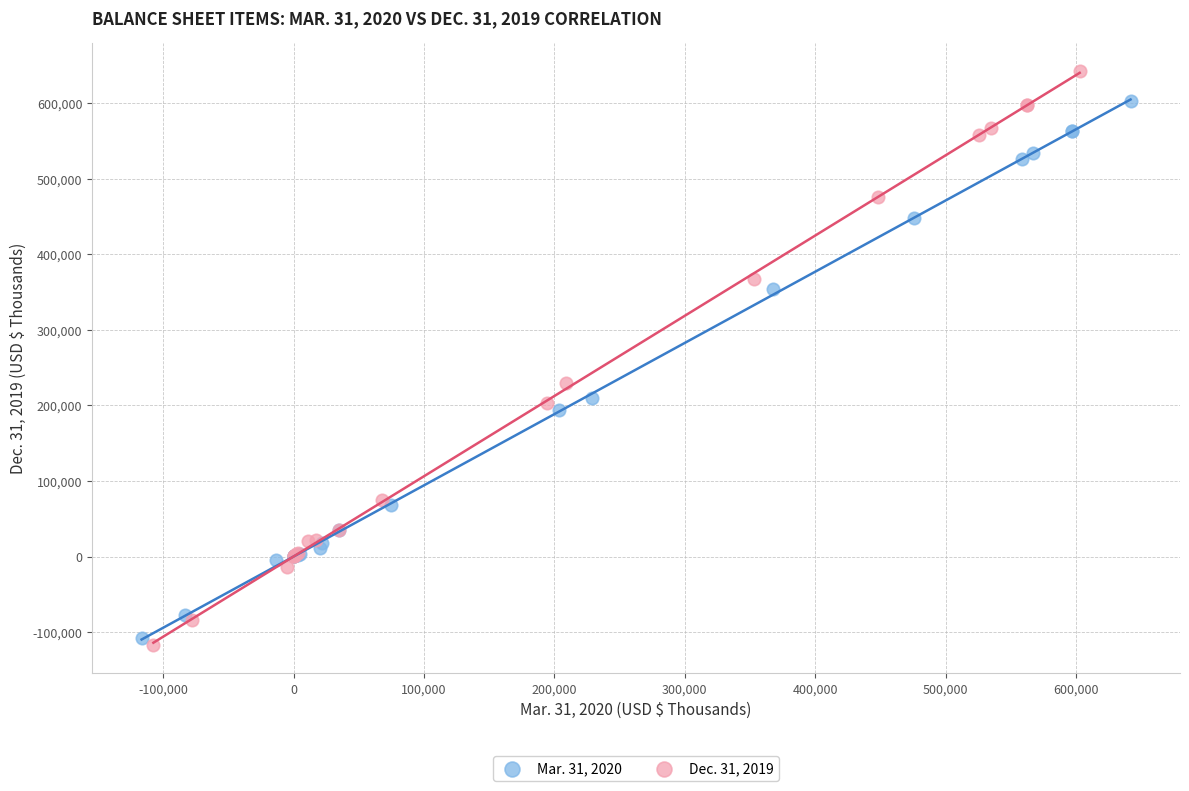

Which series reaches the maximum Y coordinate?

Dec. 31, 2019